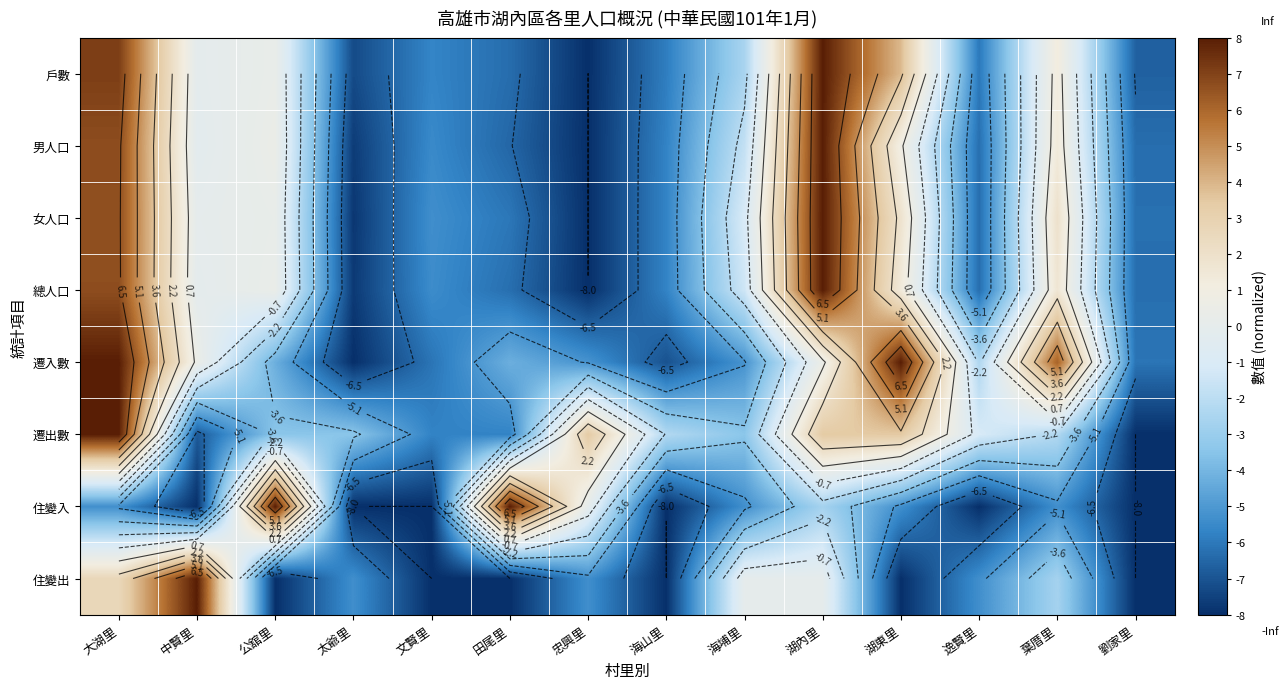

At how many categories does at least one series exceed -2?

10